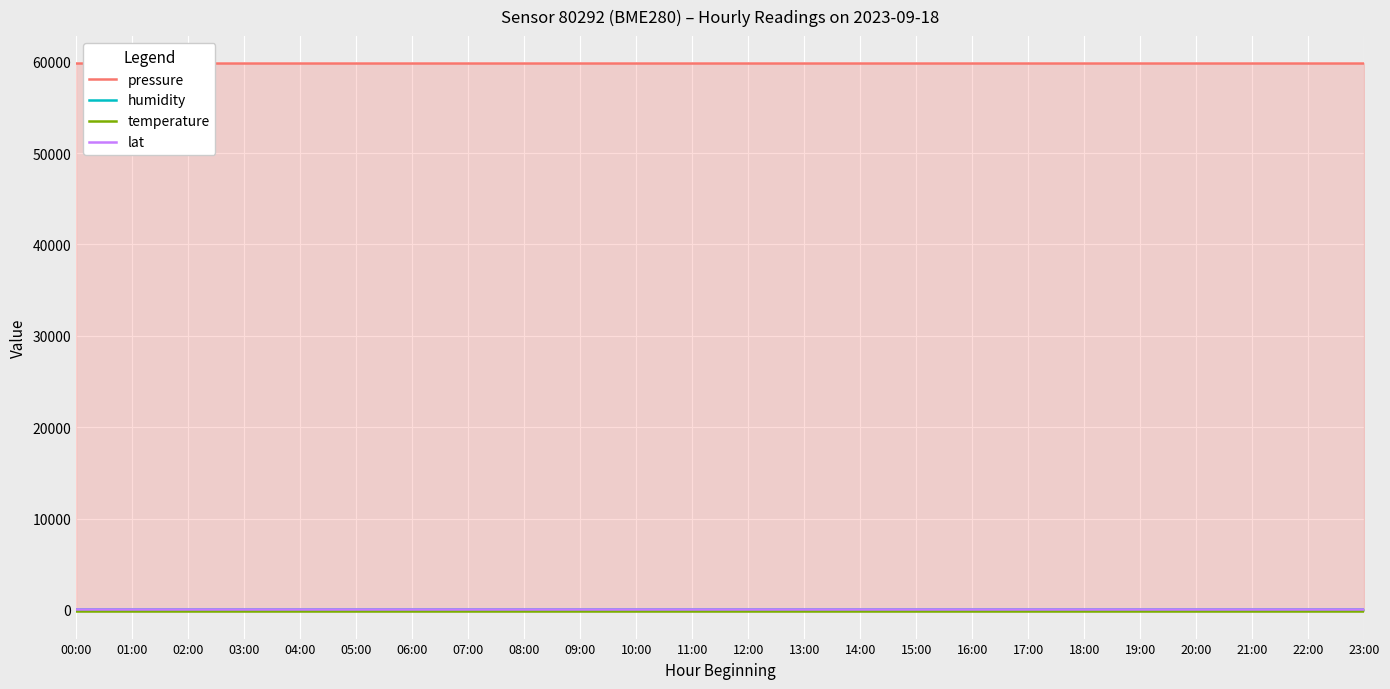

Between 17:00 and 21:00, which series saw the biggest shift?

pressure